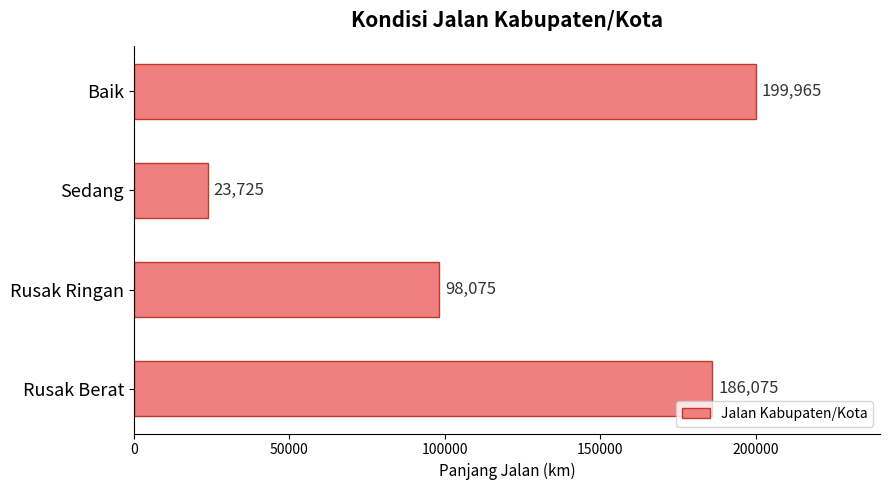

Does the chart contain stacked bars?

No